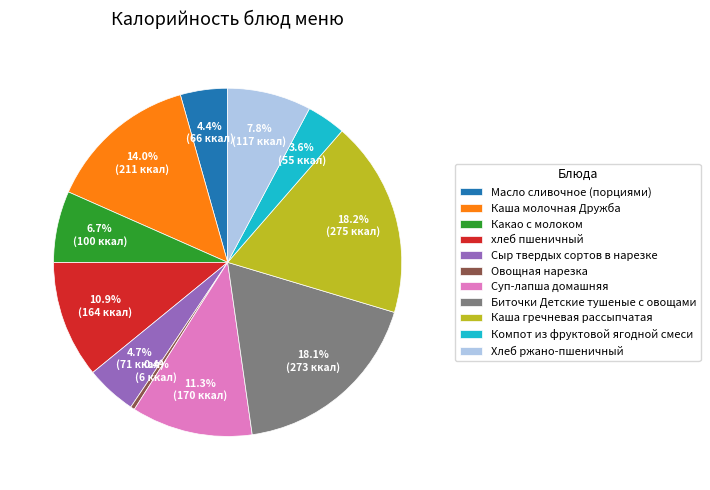

Between Компот из фруктовой ягодной смеси and Каша гречневая рассыпчатая, which is larger?

Каша гречневая рассыпчатая